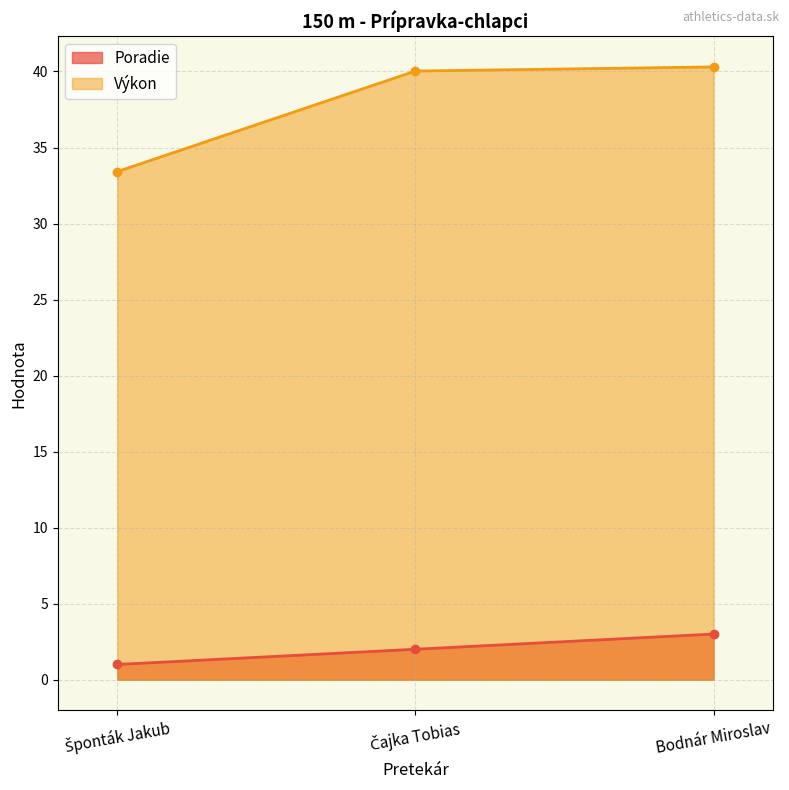

What is the sum of all Poradie values?

6.0